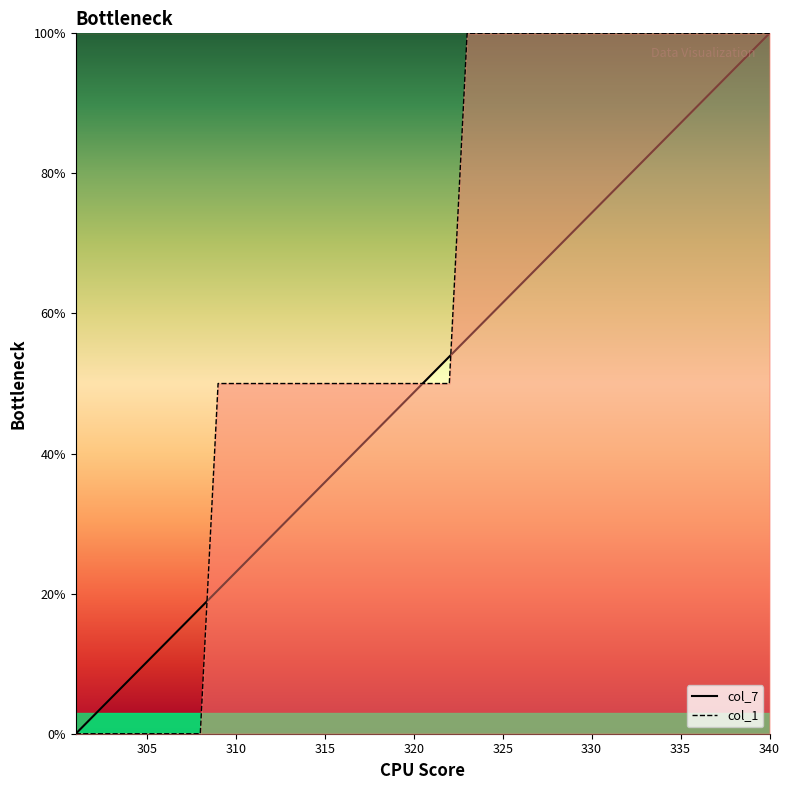

List the labels in order of col_7 value, largest first.

340, 339, 338, 337, 336, 335, 334, 333, 332, 331, 330, 329, 328, 327, 326, 325, 324, 323, 322, 321, 320, 319, 318, 317, 316, 315, 314, 313, 312, 311, 310, 309, 308, 307, 306, 305, 304, 303, 302, 301